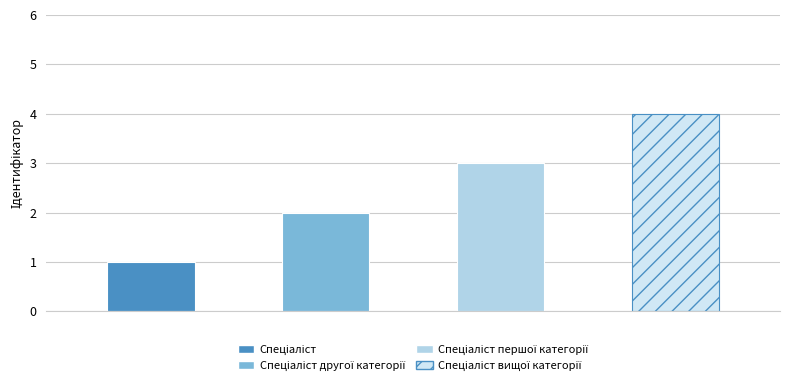

Which category has the highest value across all series?

Спеціаліст вищої категорії